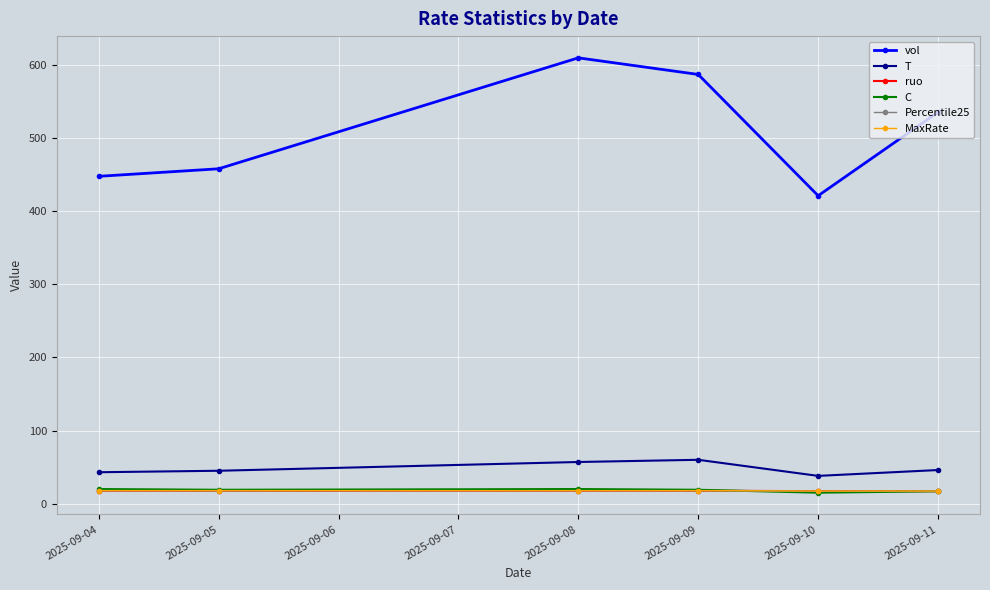

What is the value of the vol point at the 6th from the left?

535.5